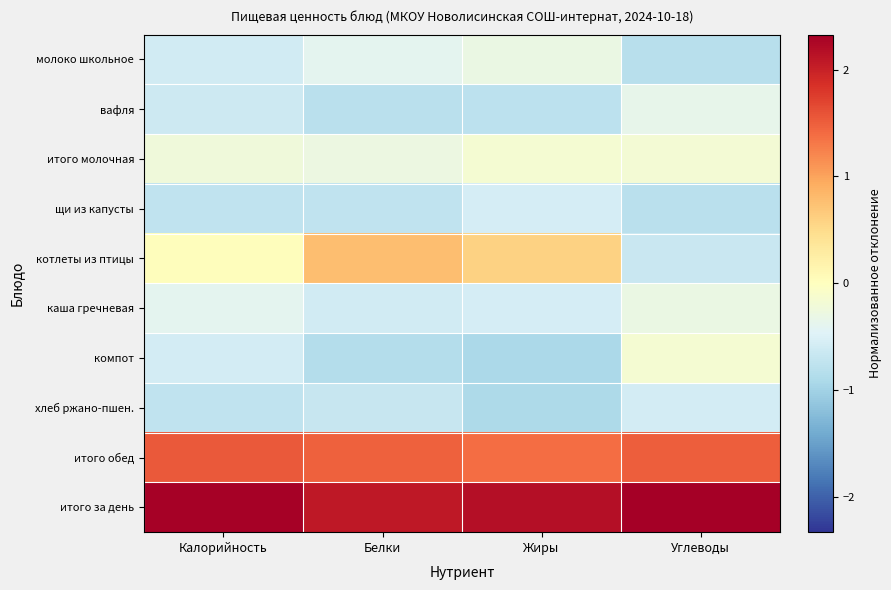

Reading right to left, what are all the values shown in this chart?

молоко школьное: Углеводы=-0.8	Жиры=-0.3	Белки=-0.4	Калорийность=-0.6
вафля: Углеводы=-0.4	Жиры=-0.8	Белки=-0.8	Калорийность=-0.6
итого молочная: Углеводы=-0.2	Жиры=-0.2	Белки=-0.3	Калорийность=-0.2
щи из капусты: Углеводы=-0.8	Жиры=-0.6	Белки=-0.7	Калорийность=-0.7
котлеты из птицы: Углеводы=-0.7	Жиры=0.6	Белки=0.8	Калорийность=0.0
каша гречневая: Углеводы=-0.3	Жиры=-0.6	Белки=-0.6	Калорийность=-0.4
компот: Углеводы=-0.2	Жиры=-0.9	Белки=-0.8	Калорийность=-0.6
хлеб ржано-пшен.: Углеводы=-0.6	Жиры=-0.9	Белки=-0.7	Калорийность=-0.7
итого обед: Углеводы=1.5	Жиры=1.4	Белки=1.5	Калорийность=1.5
итого за день: Углеводы=2.3	Жиры=2.2	Белки=2.1	Калорийность=2.3